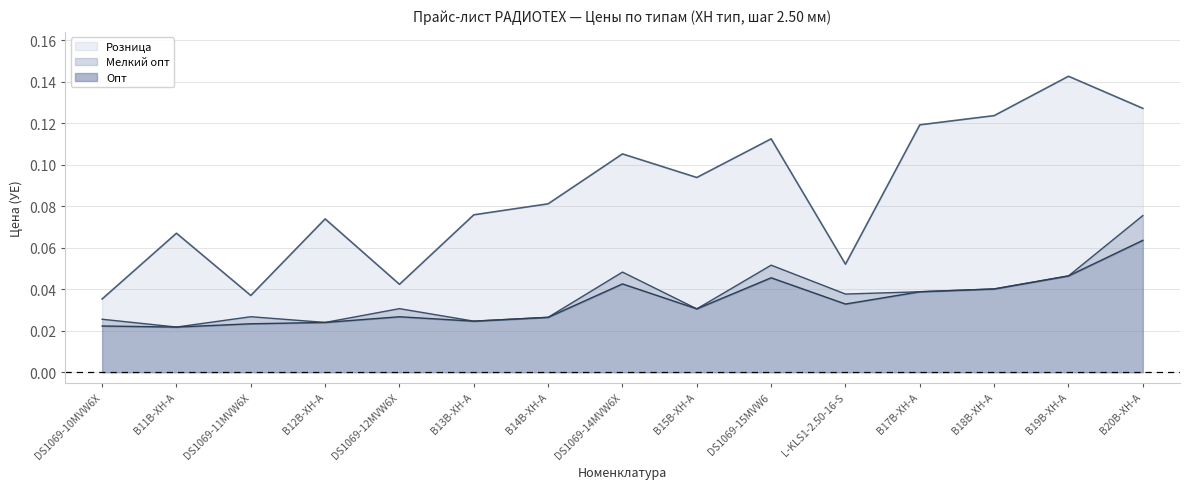

True or false: Опт and Розница cross at least once.

False